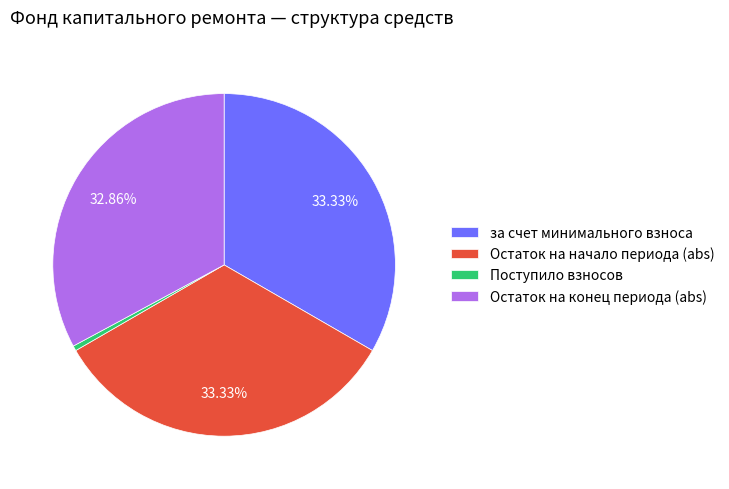

Is there any slice that represents more than half of the pie?

No